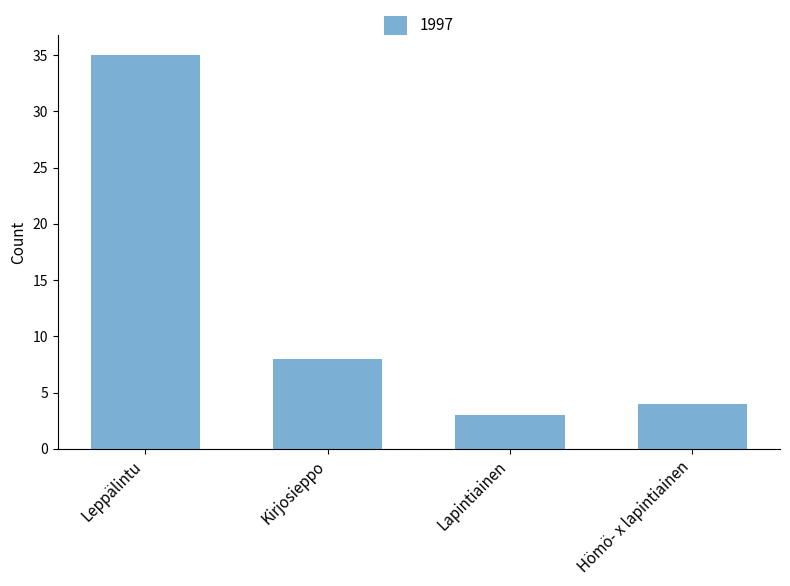

Which category has the highest value across all series?

Leppälintu